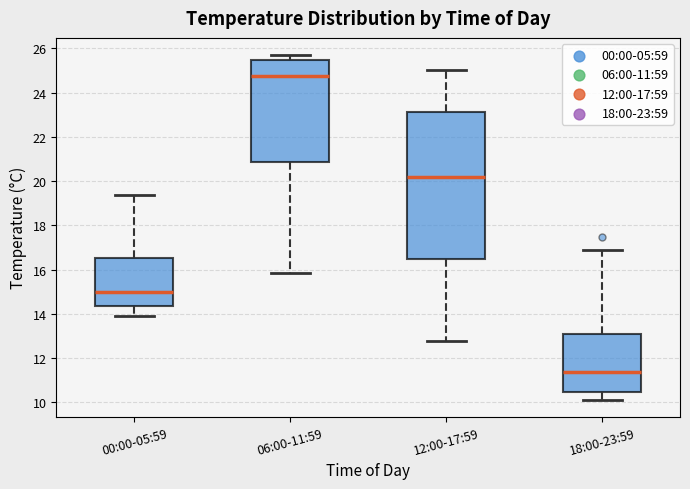

Which box has the highest median line?

06:00-11:59